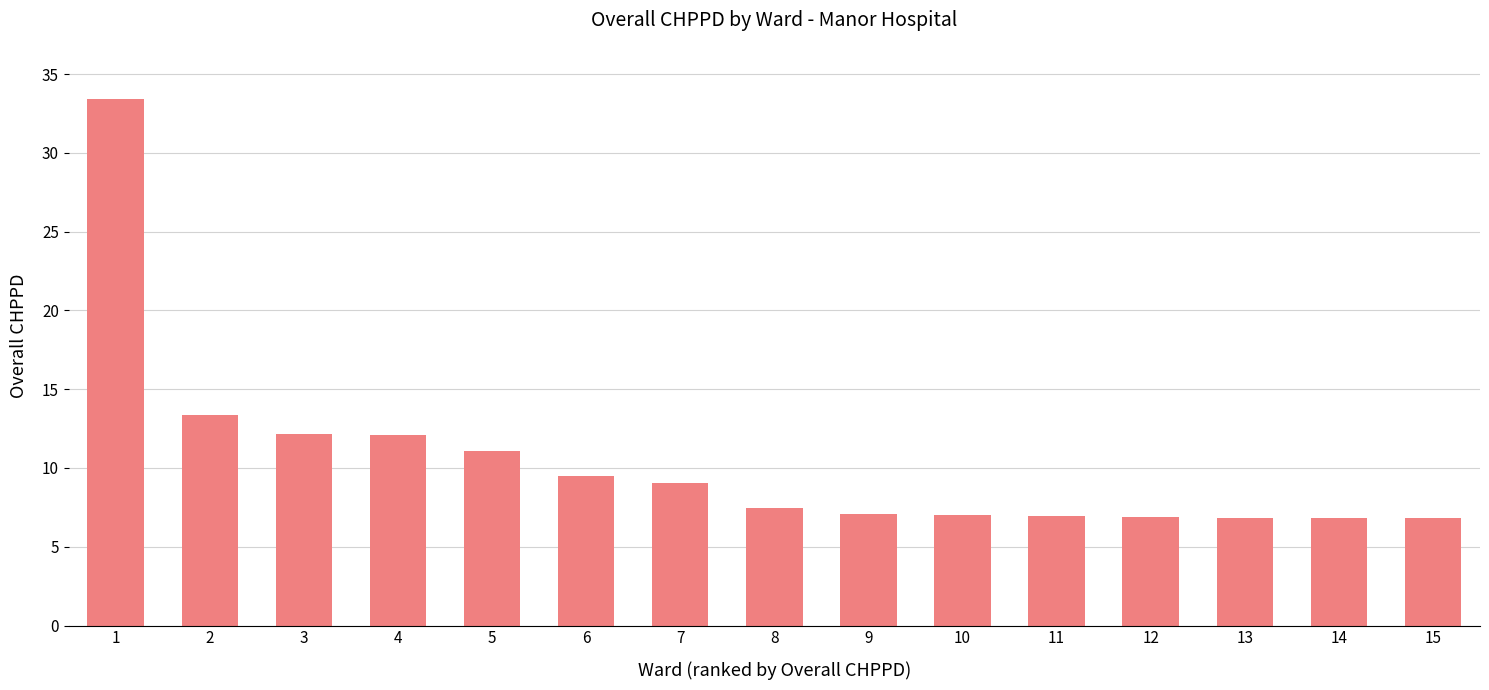

What is the ratio of the value at 1 to the value at 11?

4.8